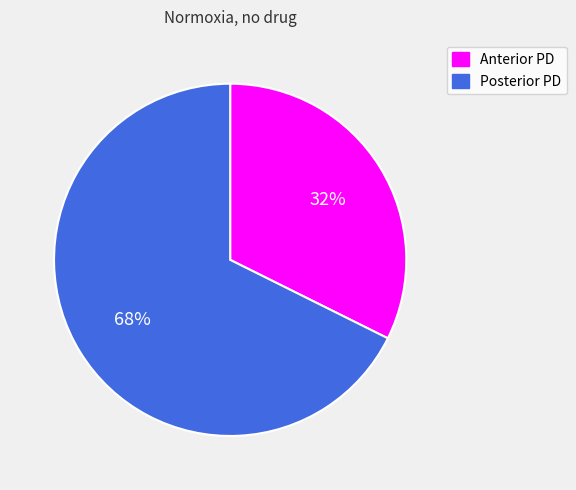

To the nearest percent, what portion does Posterior PD represent?

68%